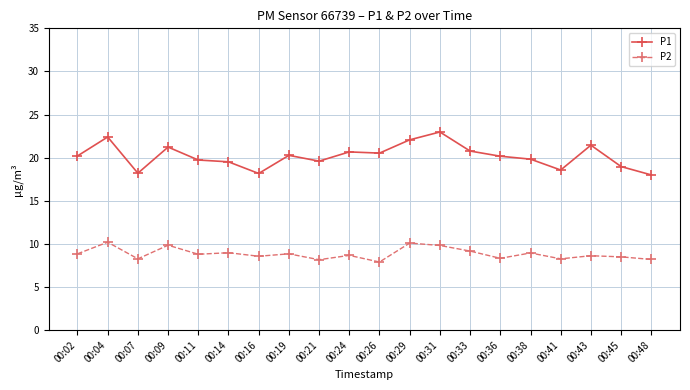

What is the greatest value displayed?

23.0